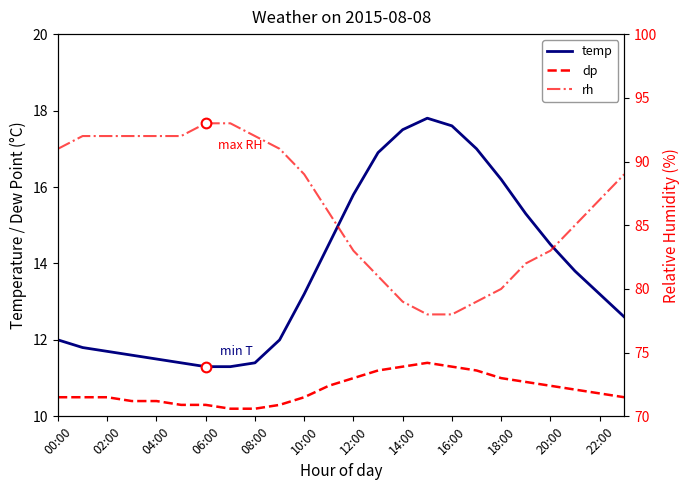

Which series has the largest total across all categories?

rh